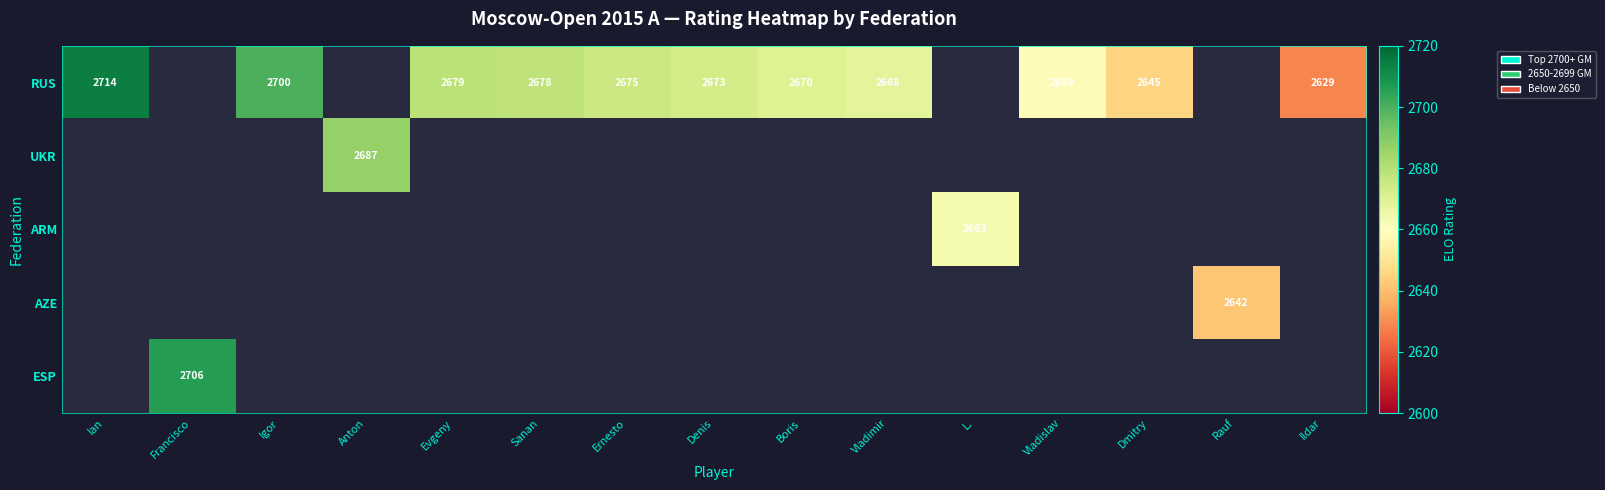

What is the minimum value for RUS?

2629.0